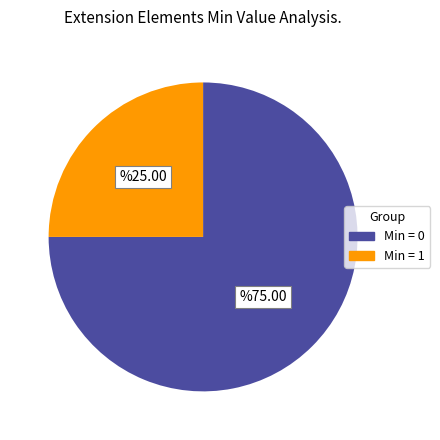

Is there any slice that represents more than half of the pie?

Yes